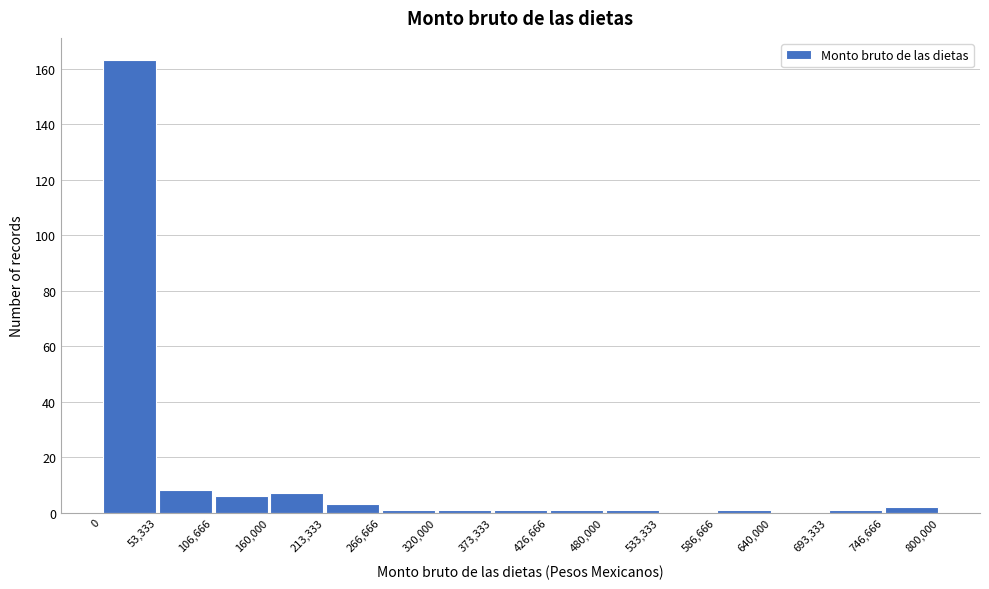

Reading left to right, transcribe this chart: for each bar, give the range it covers on the x-axis and its height. The values are not printed on the chart, so give them approximately, as read against the axis.

0 to 53,333: 164
53,333 to 106,666: 8
106,666 to 160,000: 6
160,000 to 213,333: 8
213,333 to 266,666: 4
266,666 to 320,000: under 2
320,000 to 373,333: under 2
373,333 to 426,666: under 2
426,666 to 480,000: under 2
480,000 to 533,333: under 2
533,333 to 586,666: 0
586,666 to 640,000: under 2
640,000 to 693,333: 0
693,333 to 746,666: under 2
746,666 to 800,000: 2